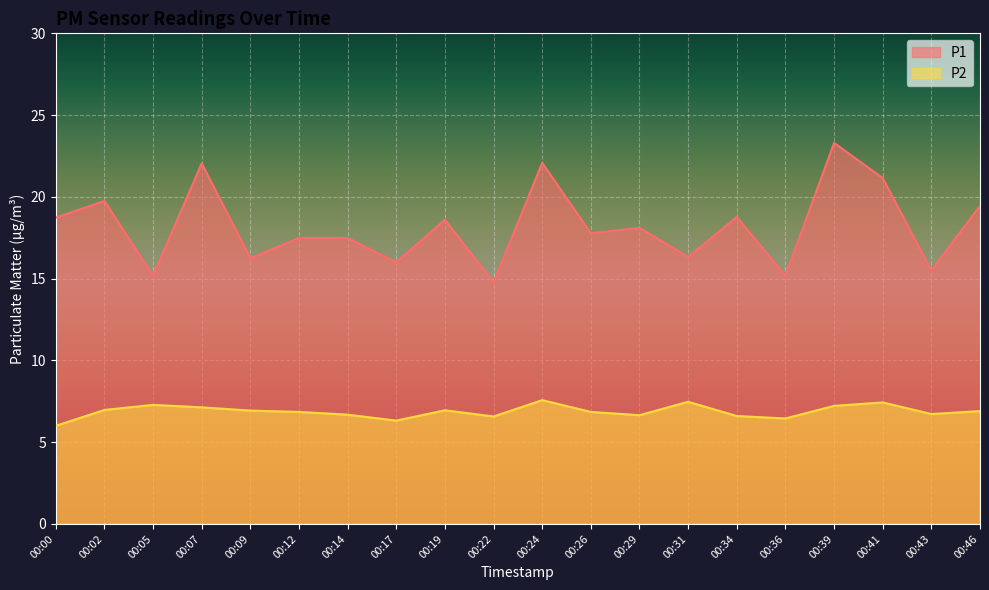

Between 00:00 and 00:39, which series saw the biggest shift?

P1